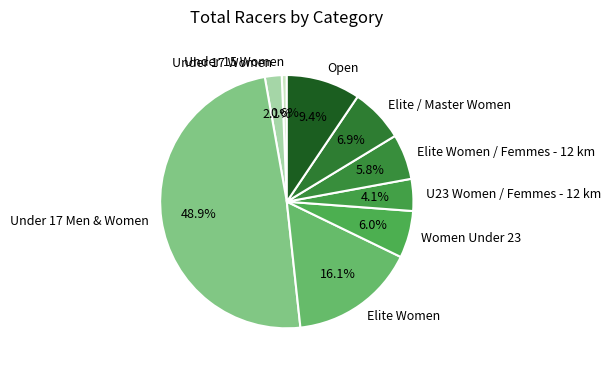

Does any single category account for the majority?

No